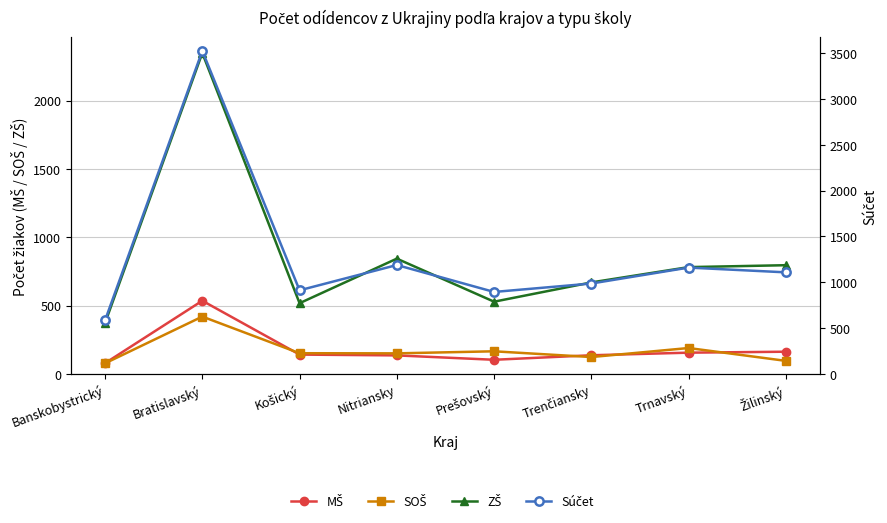

Reading left to right, what are all the values shown in this chart?

MŠ: Banskobystrický=78	Bratislavský=535	Košický=141	Nitriansky=135	Prešovský=103	Trenčiansky=136	Trnavský=155	Žilinský=162
SOŠ: Banskobystrický=77	Bratislavský=419	Košický=151	Nitriansky=150	Prešovský=165	Trenčiansky=123	Trnavský=189	Žilinský=95
ZŠ: Banskobystrický=372	Bratislavský=2348	Košický=517	Nitriansky=843	Prešovský=528	Trenčiansky=669	Trnavský=781	Žilinský=795
Súčet: Banskobystrický=584	Bratislavský=3525	Košický=912	Nitriansky=1188	Prešovský=894	Trenčiansky=986	Trnavský=1160	Žilinský=1108